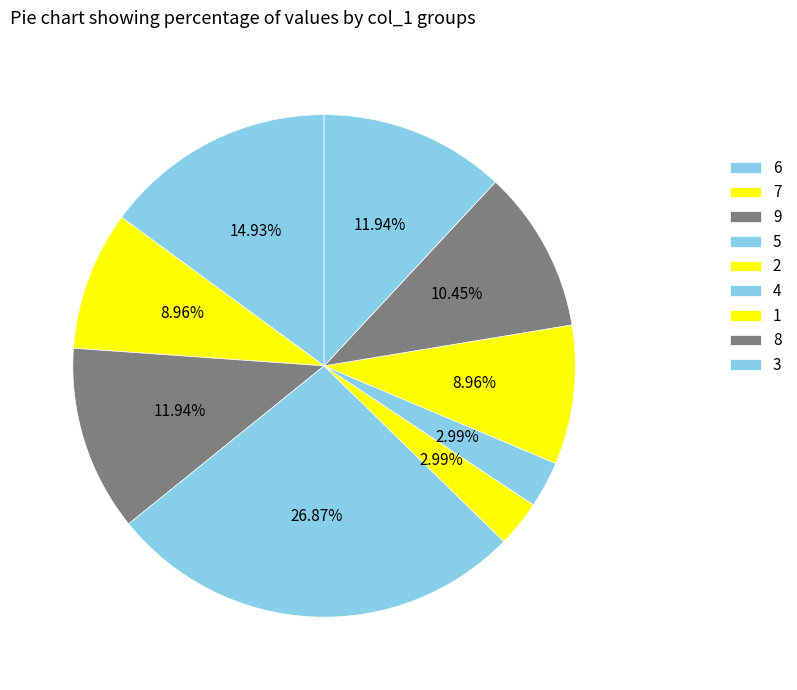

To the nearest percent, what percentage of the pie is 5?

21%